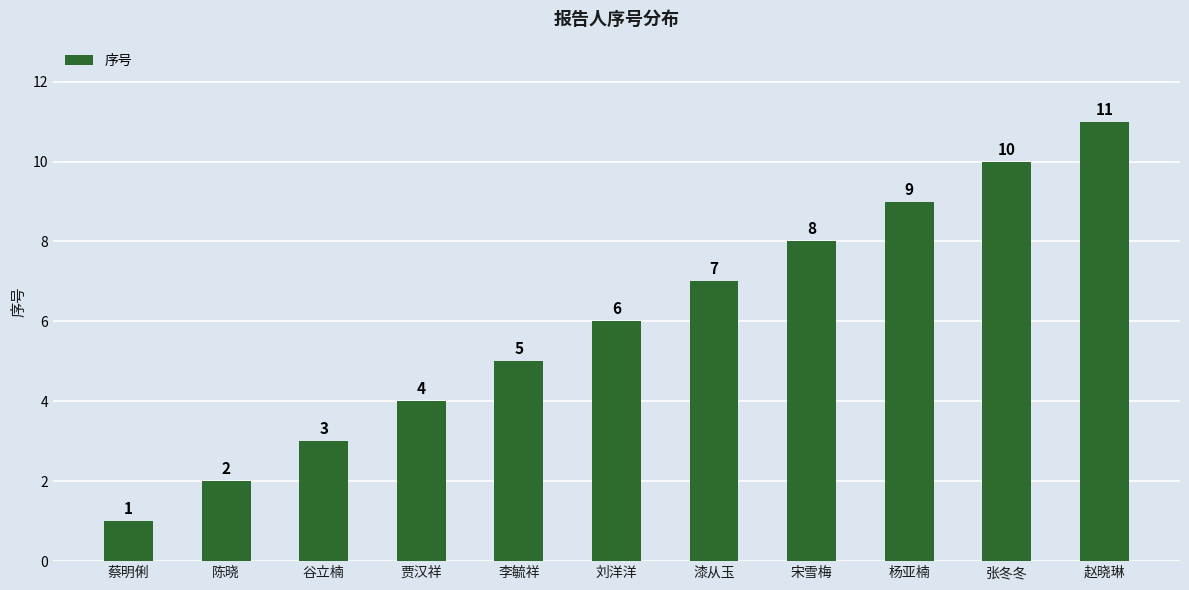

Is it true that the value at 陈晓 is 0?

False